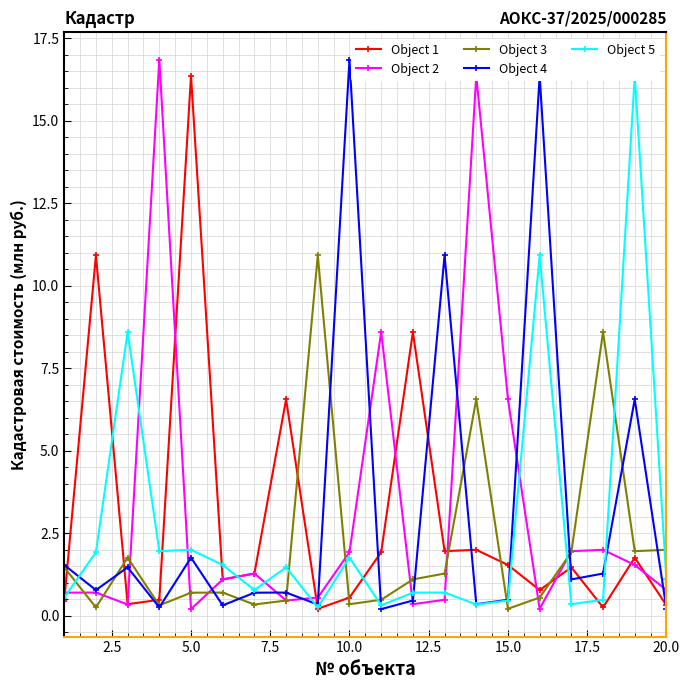

Which series has the largest range (max minus min)?

Object 2